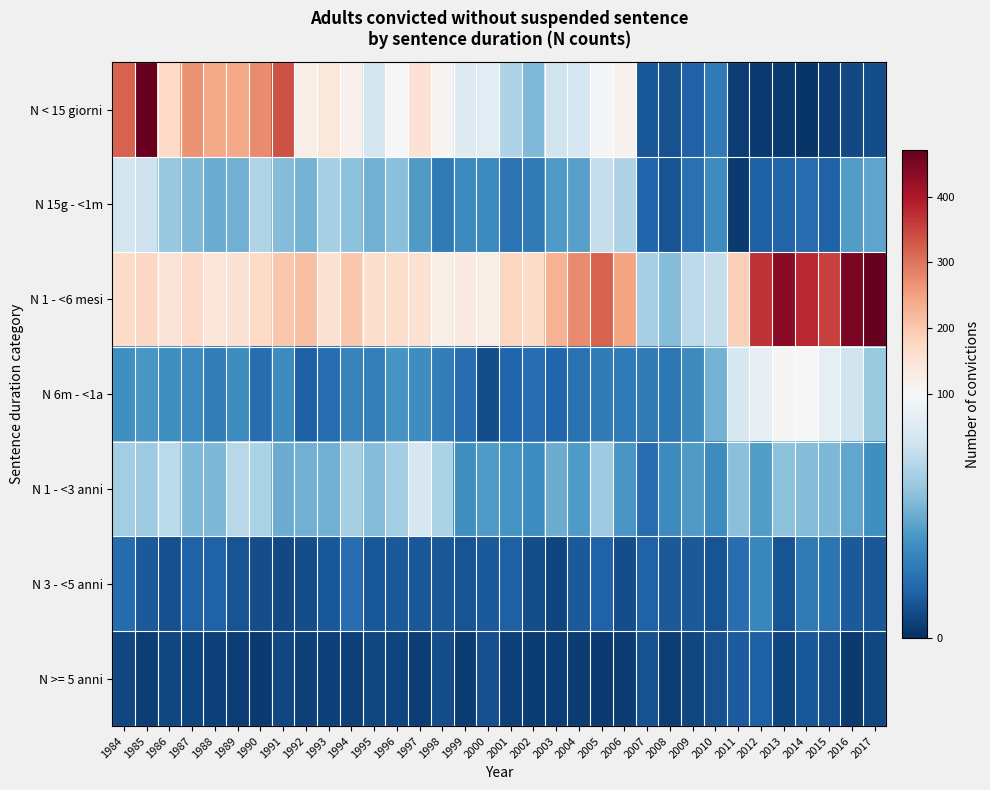

Which label corresponds to the smallest value in the chart?

2014